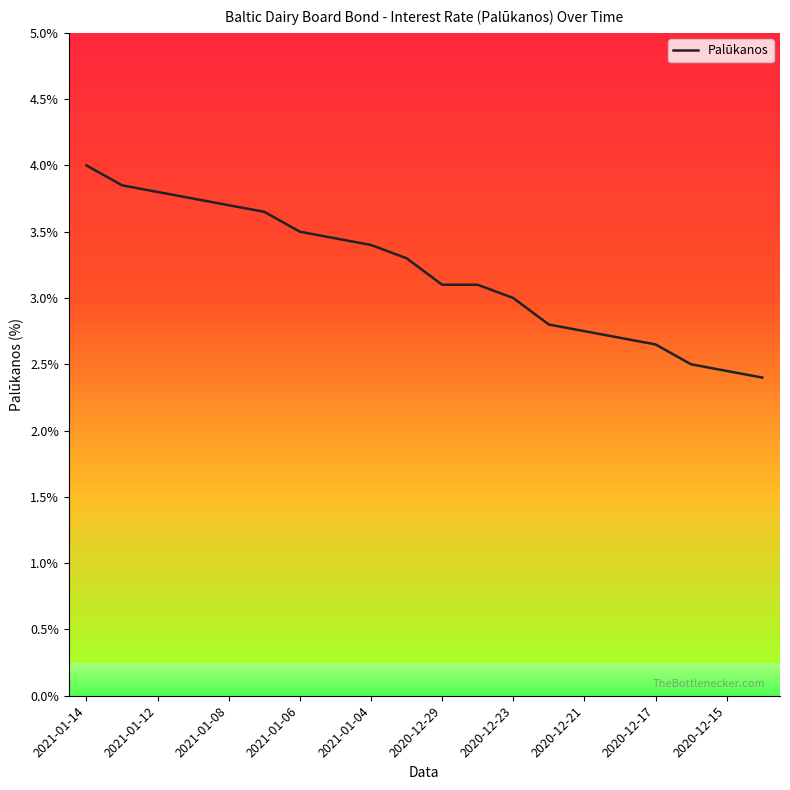

What is the difference between the maximum and minimum values?

1.6